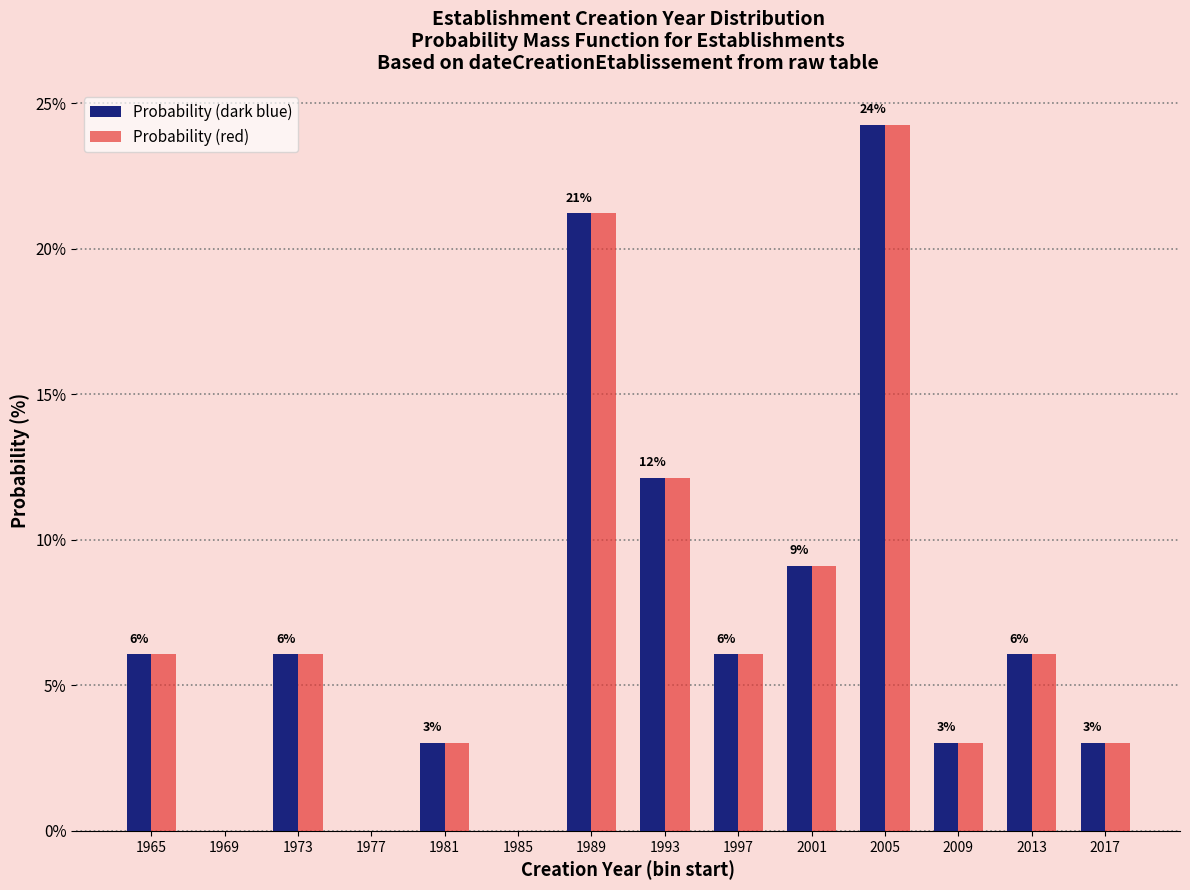

Reading left to right, what are all the values shown in this chart?

Probability (dark blue): 1965=6.1	1969=0.0	1973=6.1	1977=0.0	1981=3.0	1985=0.0	1989=21.2	1993=12.1	1997=6.1	2001=9.1	2005=24.2	2009=3.0	2013=6.1	2017=3.0
Probability (red): 1965=6.1	1969=0.0	1973=6.1	1977=0.0	1981=3.0	1985=0.0	1989=21.2	1993=12.1	1997=6.1	2001=9.1	2005=24.2	2009=3.0	2013=6.1	2017=3.0